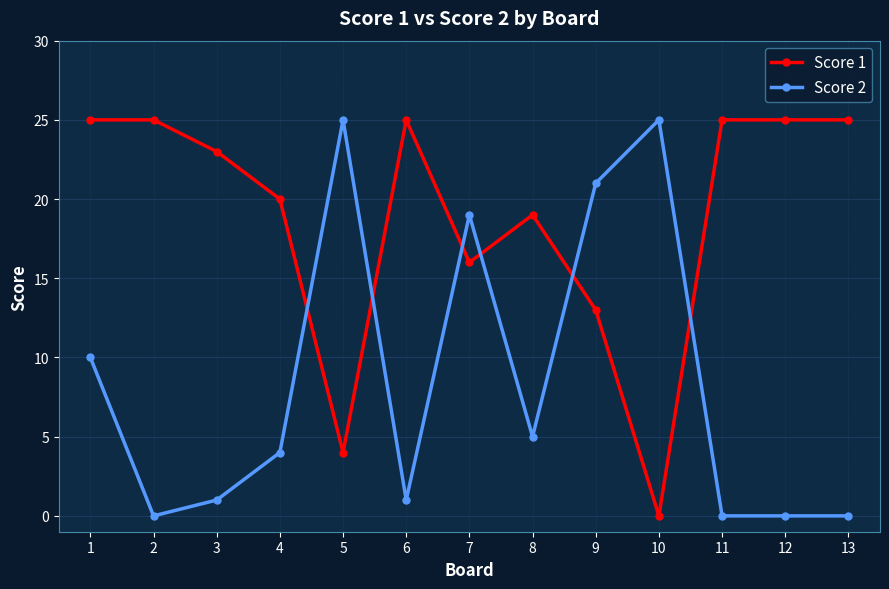

True or false: Score 1 has a value of 42 at 1.

False